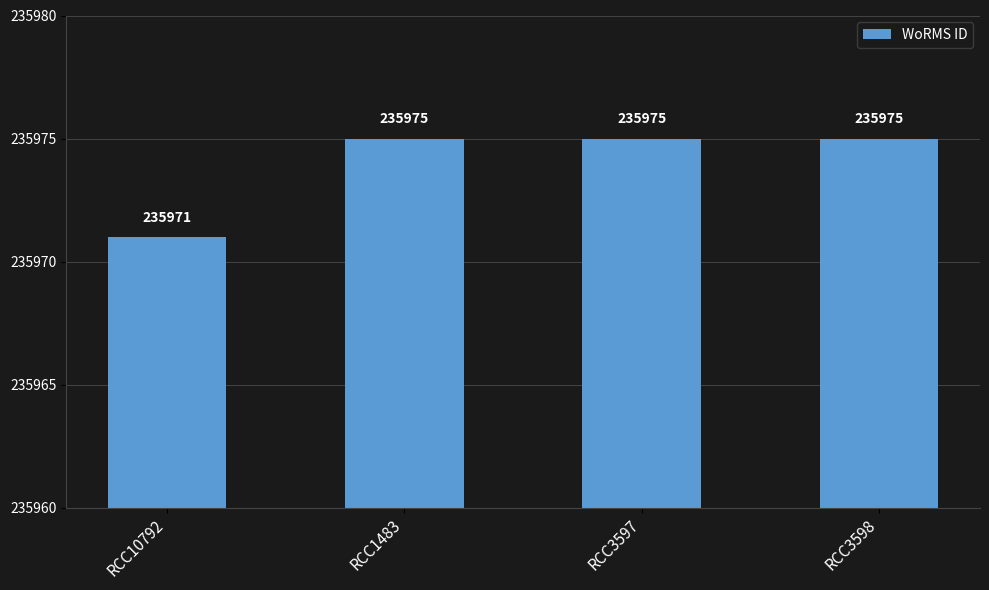

What is the maximum value shown in the chart?

235975